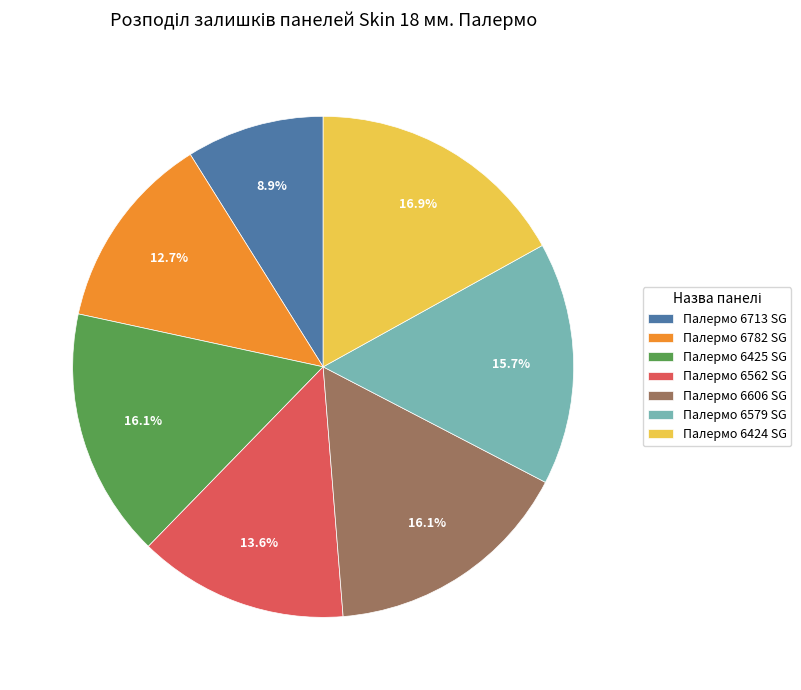

Does any single category account for the majority?

No